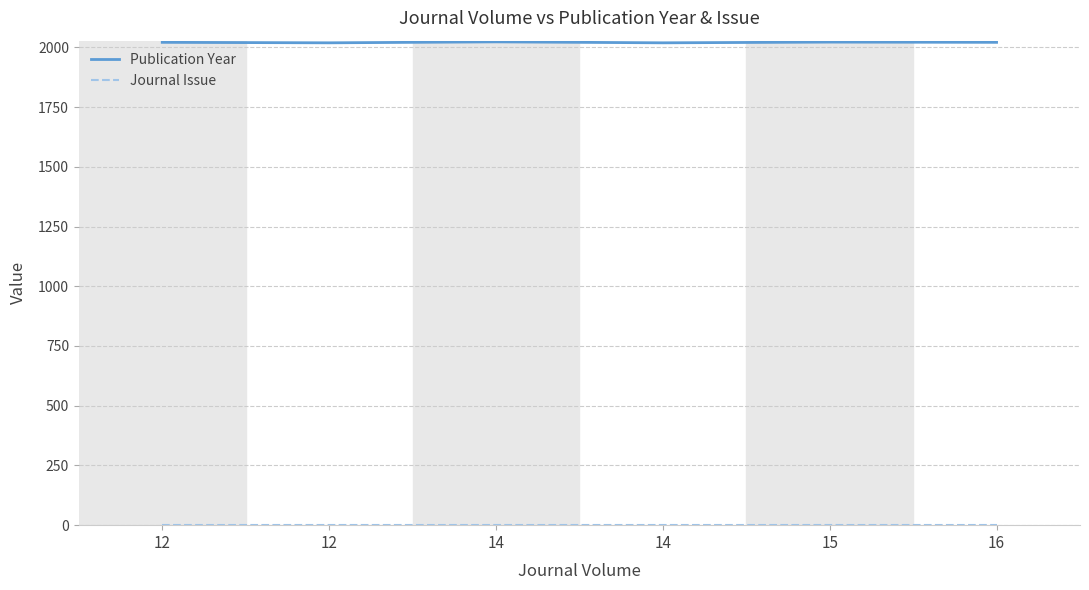

True or false: Journal Issue and Publication Year intersect in this chart.

False